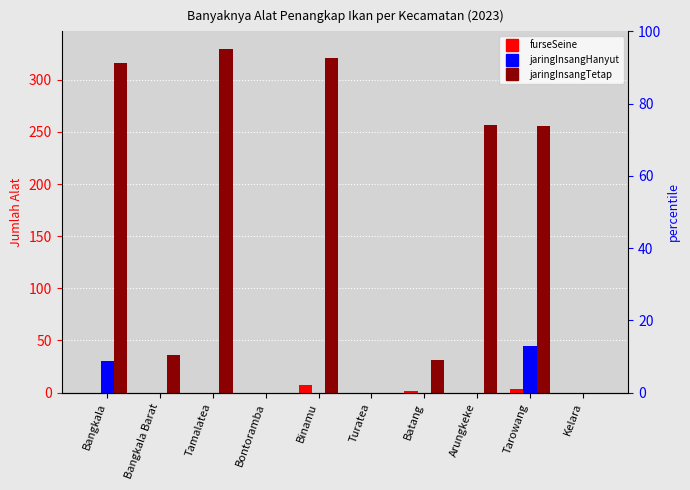

Reading left to right, list all the values displayed in this chart.

furseSeine: Bangkala=0	Bangkala Barat=0	Tamalatea=0	Bontoramba=0	Binamu=7	Turatea=0	Batang=1	Arungkeke=0	Tarowang=3	Kelara=0
jaringInsangHanyut: Bangkala=30	Bangkala Barat=0	Tamalatea=0	Bontoramba=0	Binamu=0	Turatea=0	Batang=0	Arungkeke=0	Tarowang=45	Kelara=0
jaringInsangTetap: Bangkala=316	Bangkala Barat=36	Tamalatea=330	Bontoramba=0	Binamu=321	Turatea=0	Batang=31	Arungkeke=257	Tarowang=256	Kelara=0